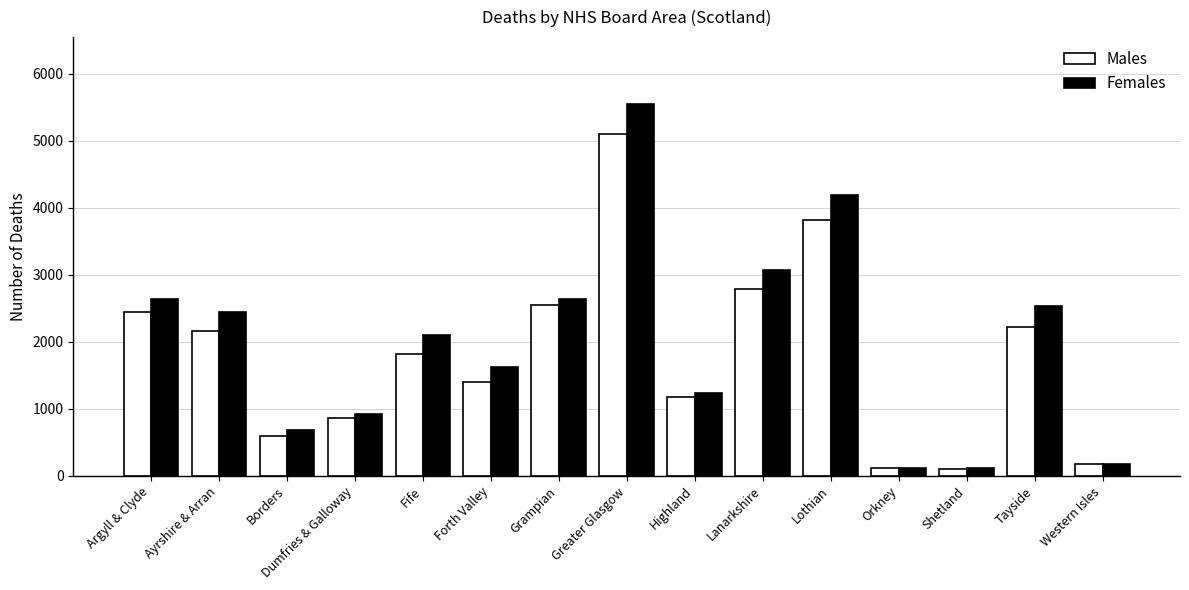

How many bars are there in total?

30